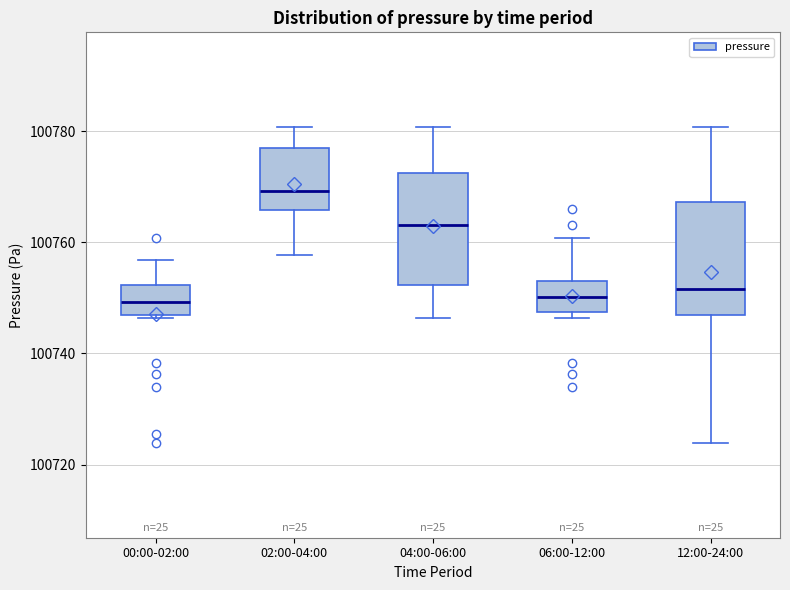

Where is the upper edge of the box for 02:00-04:00 on the y-axis? The values are not printed on the chart, so give them approximately, as read against the axis.

100776